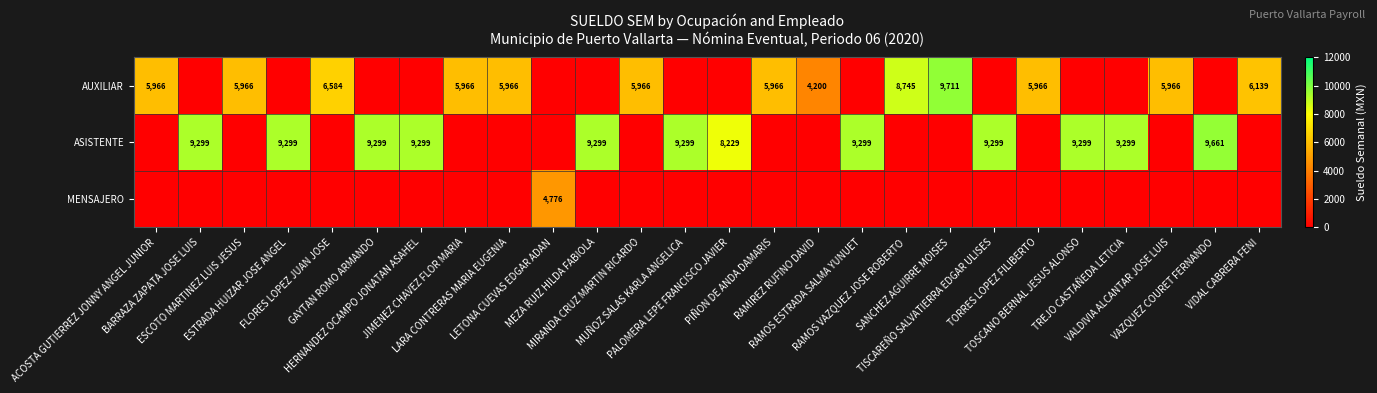

Is it true that AUXILIAR equals 0.0 at BARRAZA ZAPATA JOSE LUIS?

True